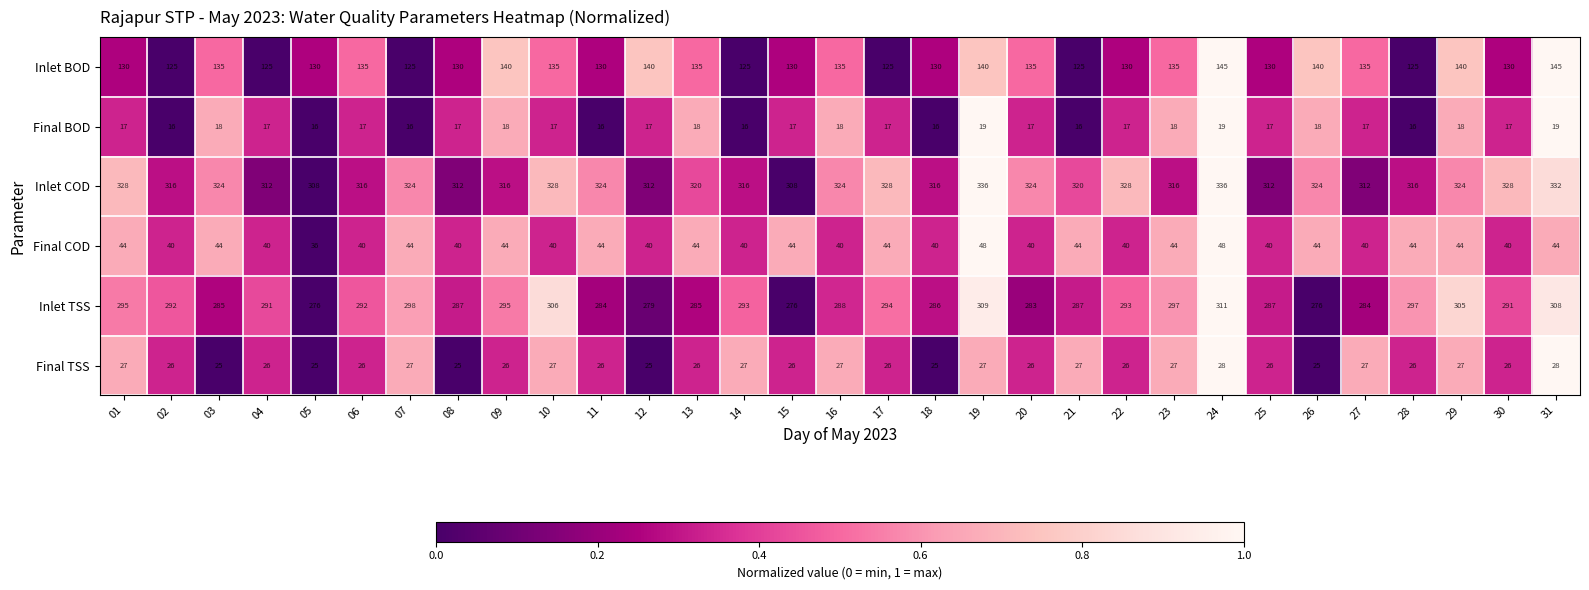

Read the Final COD value at 03.

44